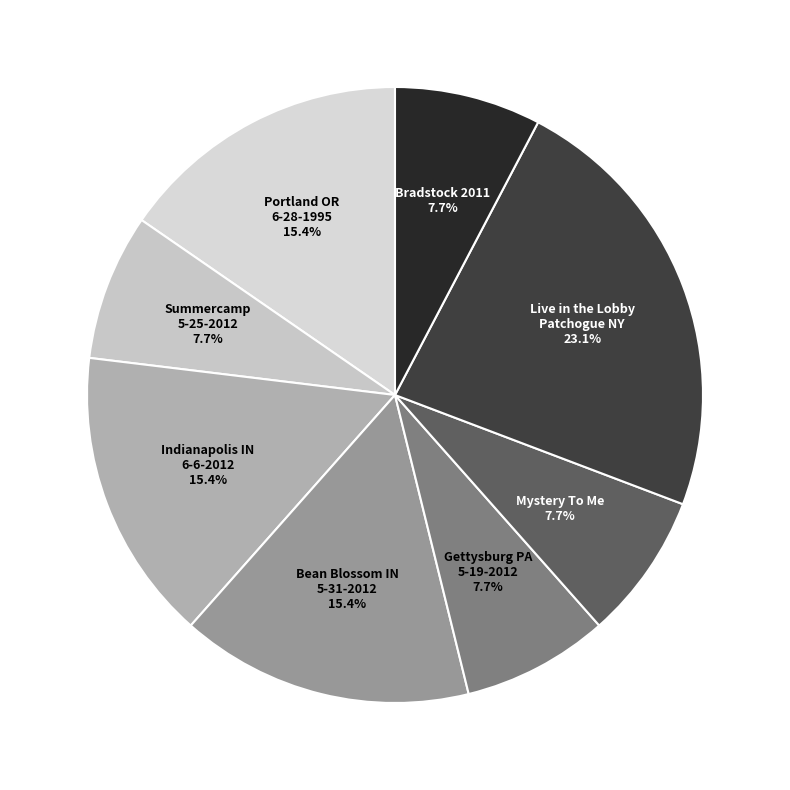

How many slices are in this pie chart?

8